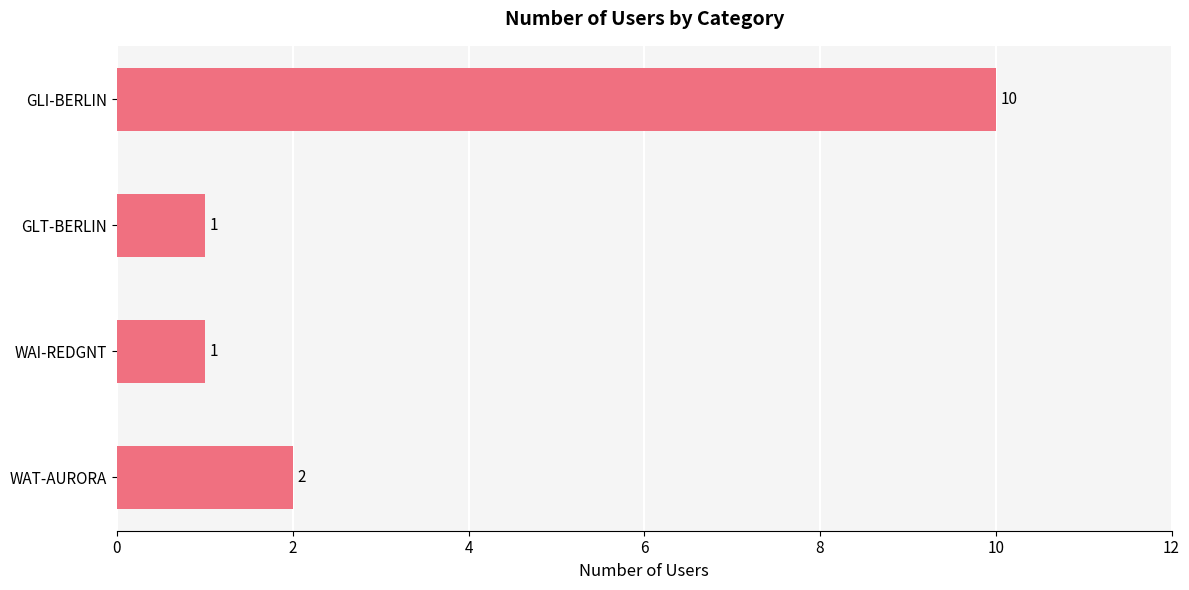

What is the change in value from GLI-BERLIN to WAT-AURORA?

-8